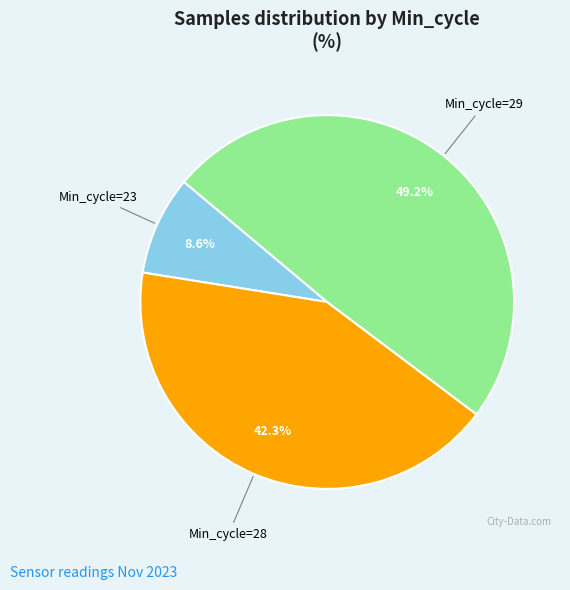

What percentage is NOT represented by Min_cycle=23?

91.4%